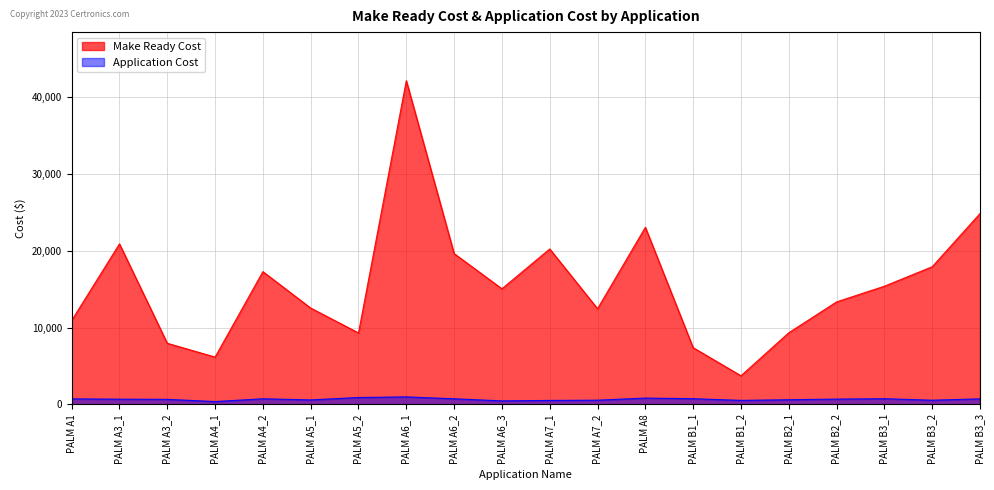

At which category does the chart reach its minimum across all series?

PALM A4_1